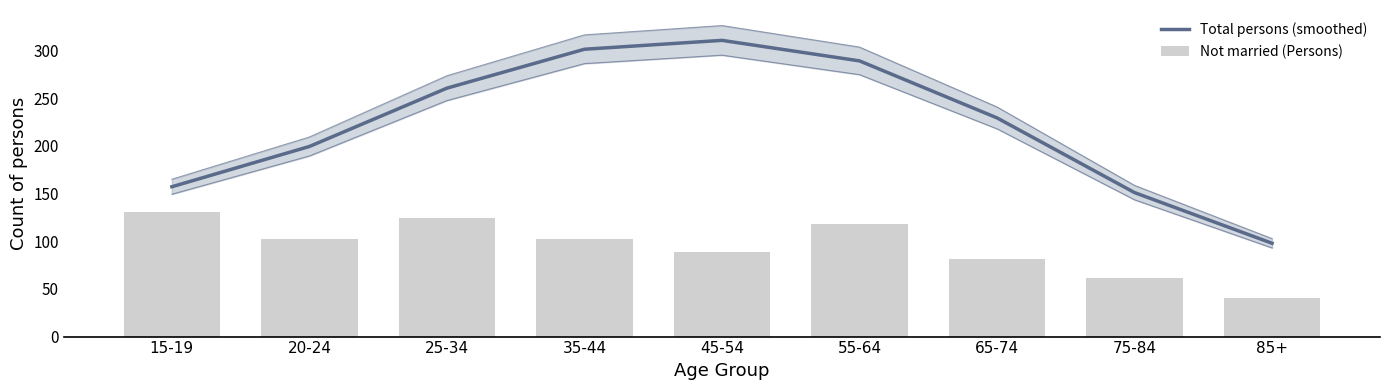

What is the label of the 4th bar from the right?

55-64